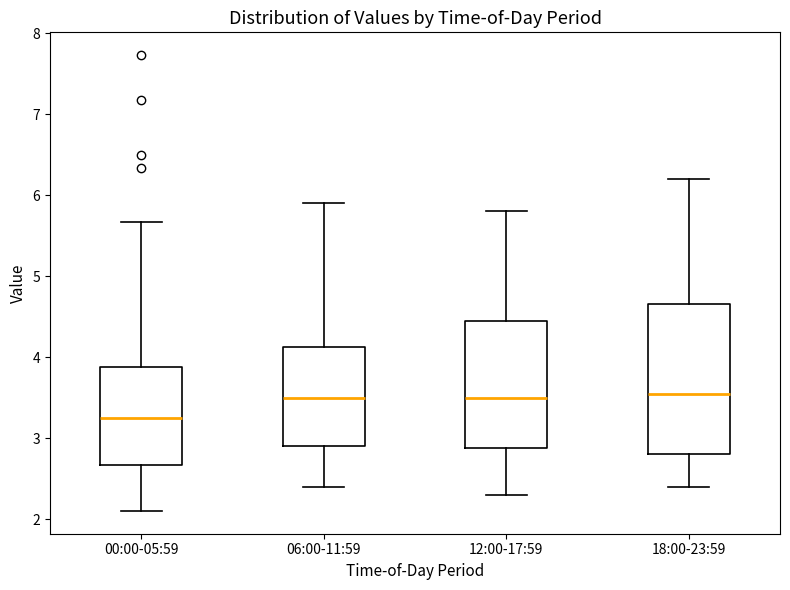

Reading left to right, transcribe this box plot: for each box, give where its median line is, the range the box spans, and where its two whiskers end, as read against the y-axis. The values are not printed on the chart, so give them approximately, as read against the axis.

00:00-05:59: median 3.3, box 2.7 to 3.9, whiskers 2.1 to 5.7
06:00-11:59: median 3.5, box 2.9 to 4.1, whiskers 2.4 to 5.9
12:00-17:59: median 3.5, box 2.9 to 4.5, whiskers 2.3 to 5.8
18:00-23:59: median 3.6, box 2.8 to 4.7, whiskers 2.4 to 6.2